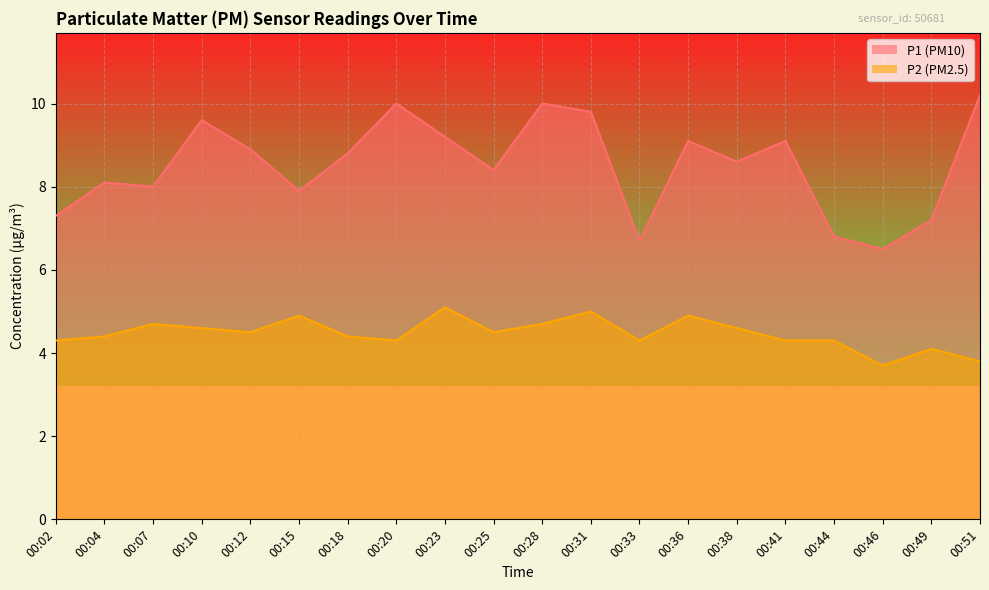

Does the chart display data point markers on the line(s)?

No